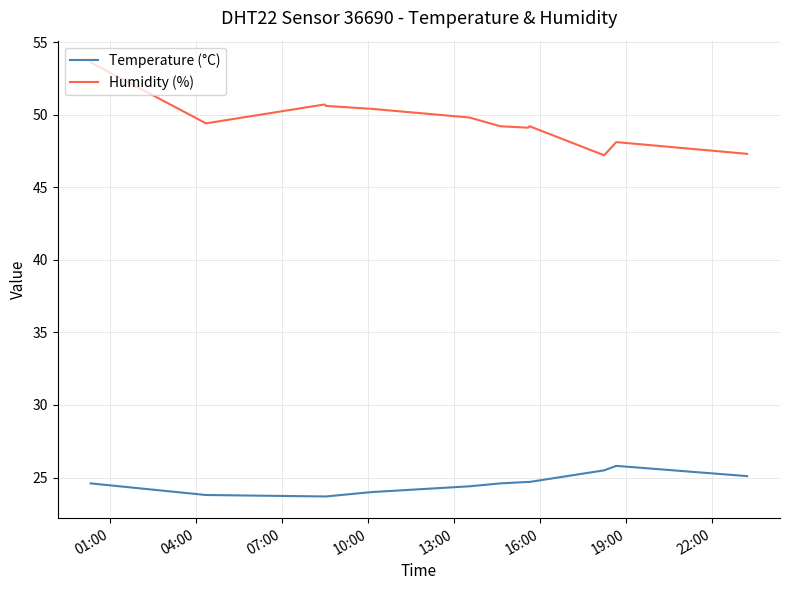

Rank the series by their maximum value, from lowest to highest.

Temperature (°C), Humidity (%)